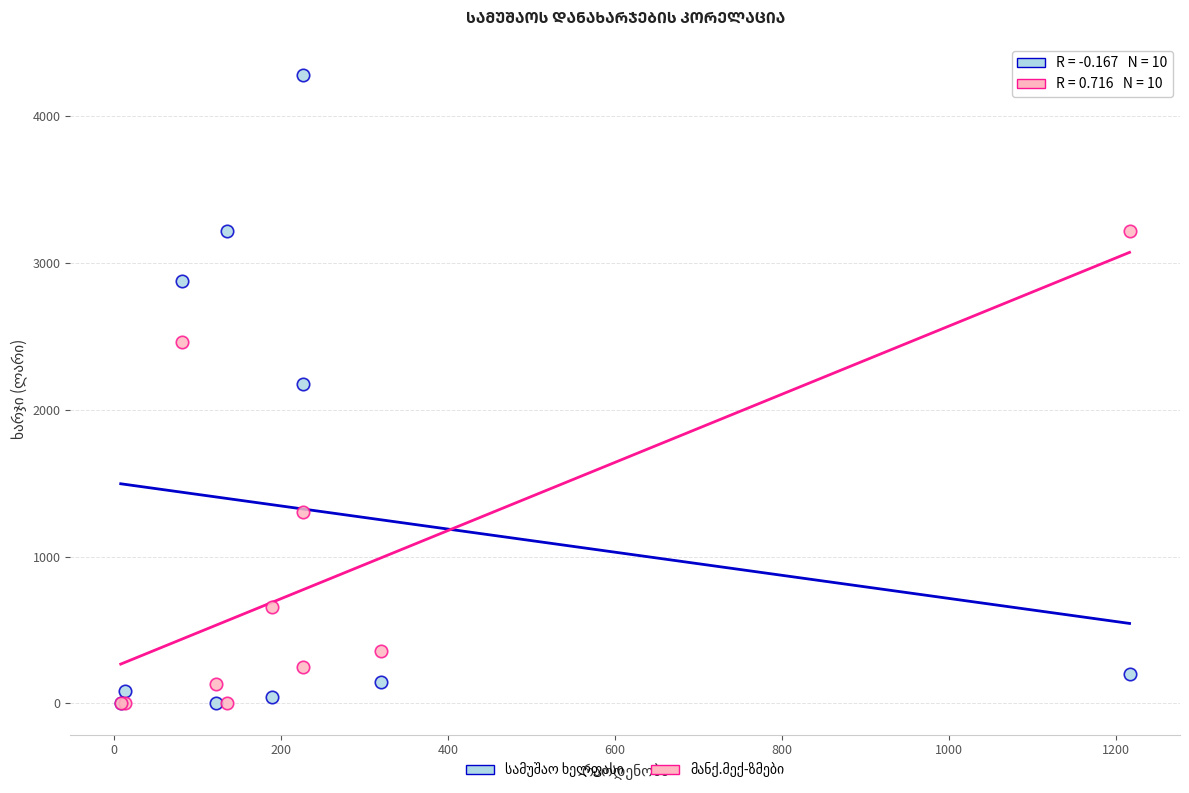

What is the X range (max minus min) for the scatter plot?

1208.4